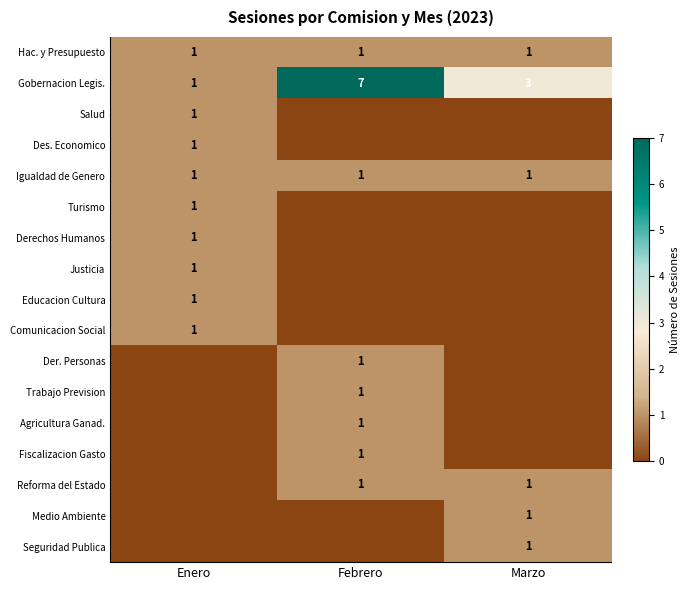

True or false: Hac. y Presupuesto has a value of 1 at Febrero.

True